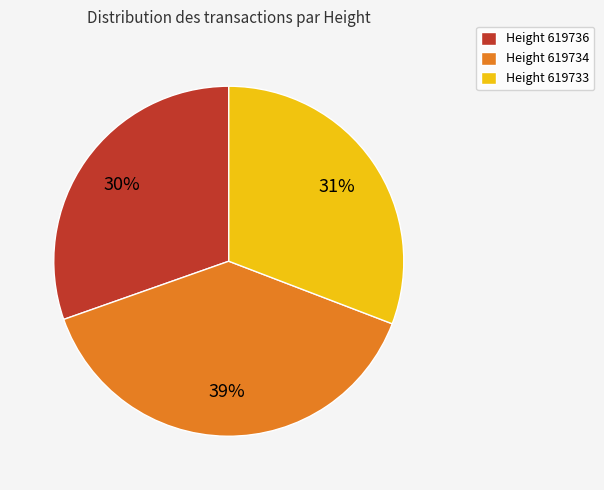

Which slice is the largest?

Height 619734